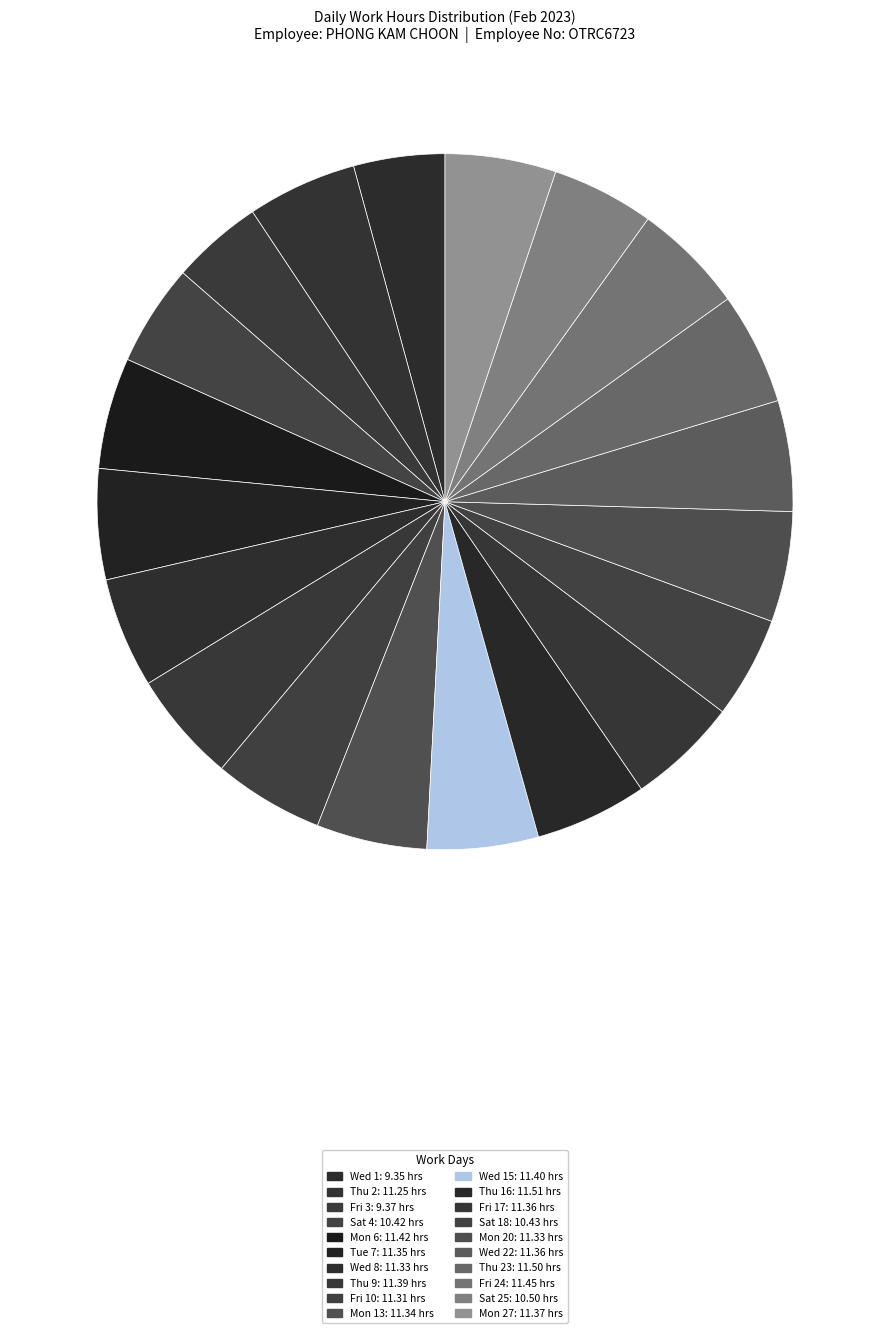

Count the number of slices in the pie.

20